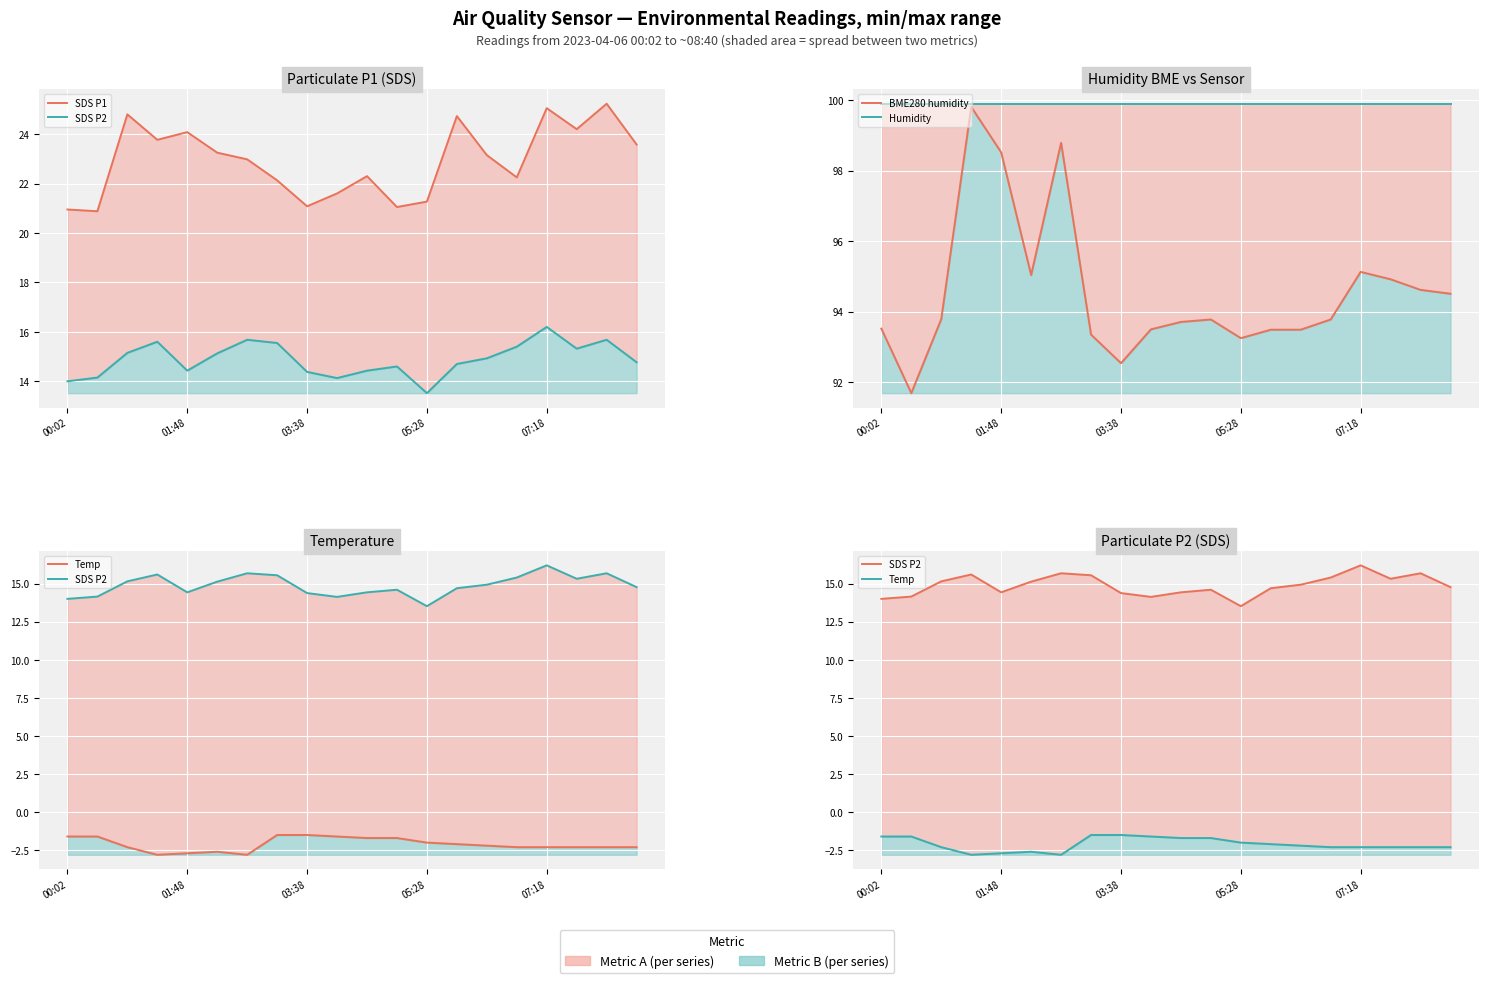

How many data points in SDS P2 are above 14?

18